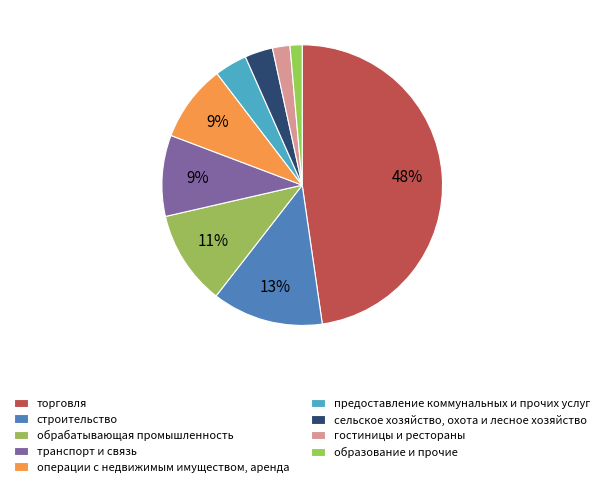

Count the number of slices in the pie.

9